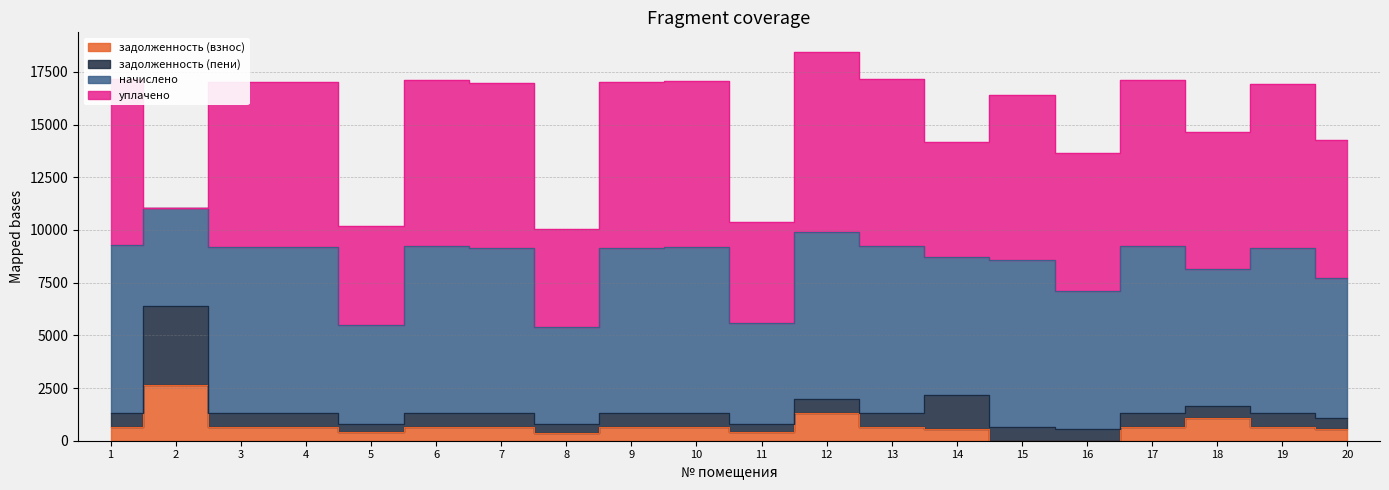

Rank the categories by задолженность (взнос) value from highest to lowest.

2, 12, 18, 1, 13, 6, 17, 10, 3, 4, 9, 7, 19, 20, 14, 11, 5, 8, 15, 16